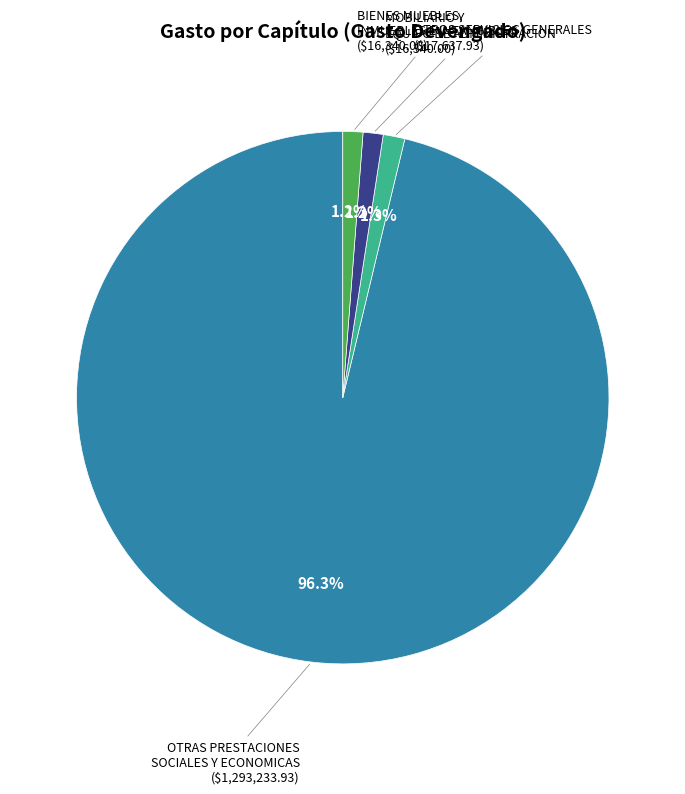

Is there any slice that represents more than half of the pie?

Yes